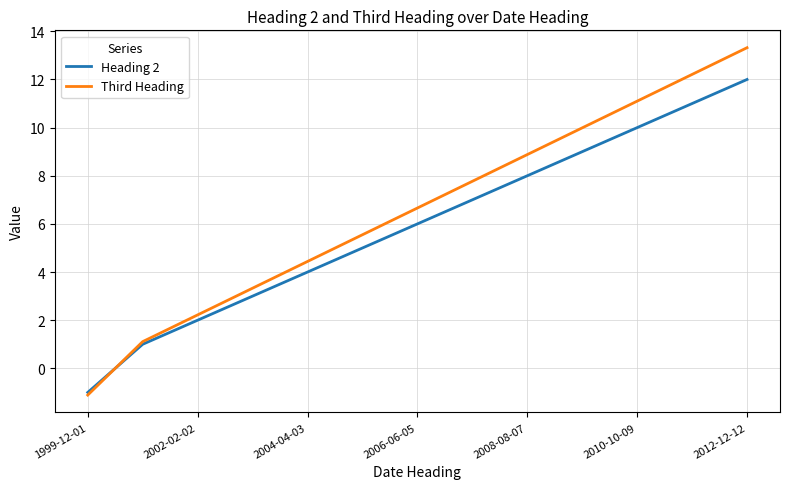

Which series has the widest spread of values?

Third Heading